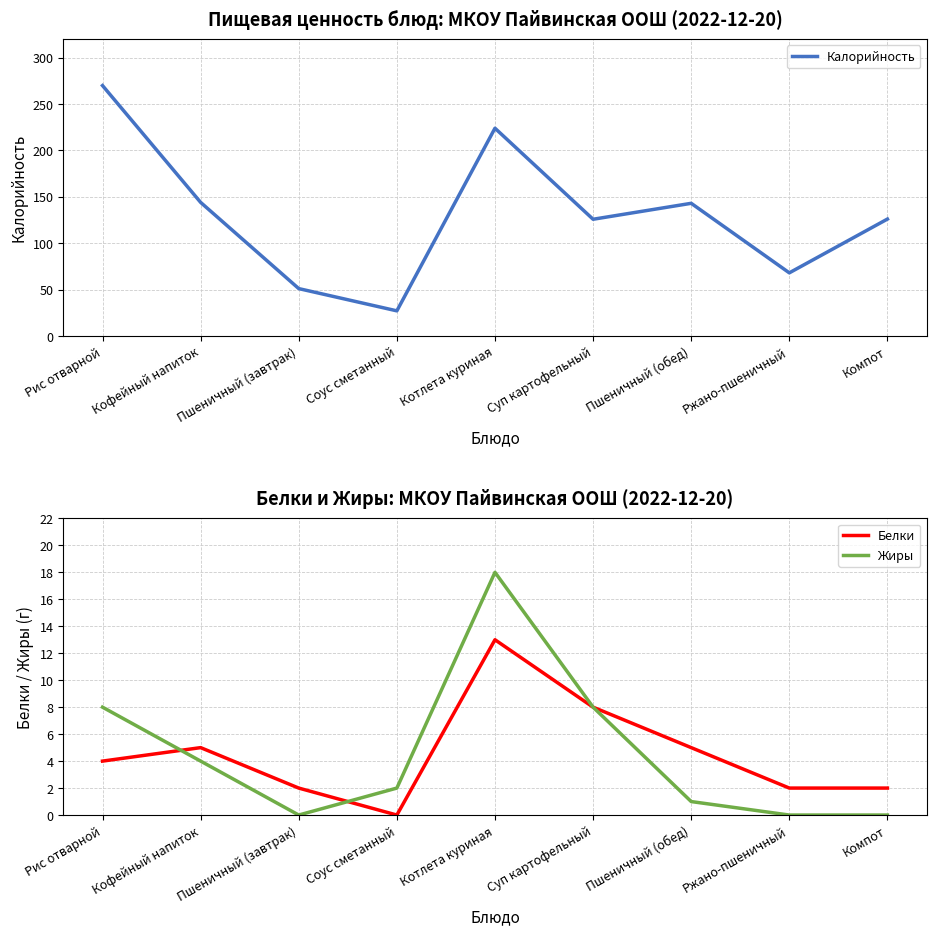

At which category is the sum across all series the highest?

Рис отварной